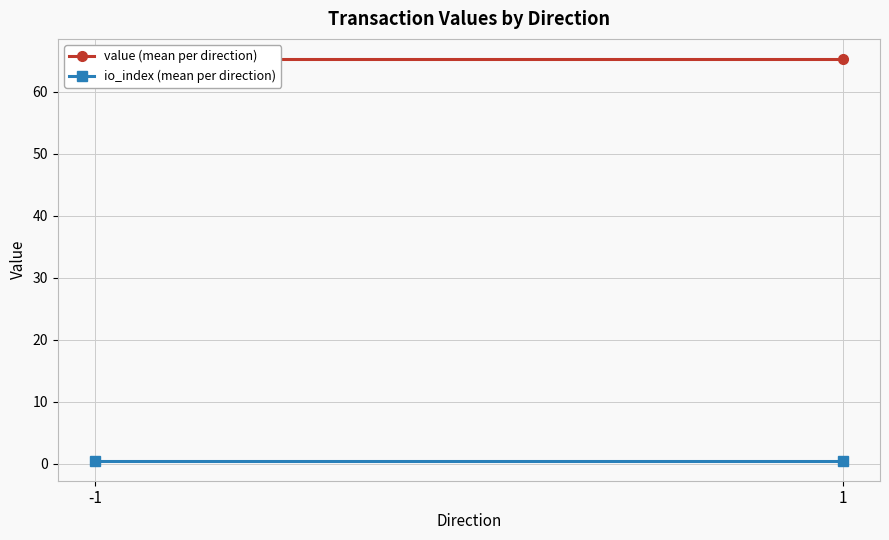

What is the total value across all series at -1?

65.8